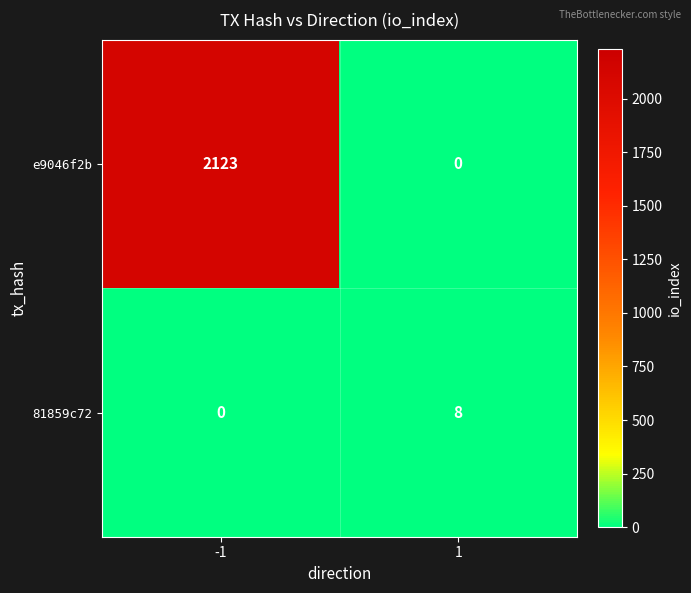

At which category is the sum across all series the highest?

-1